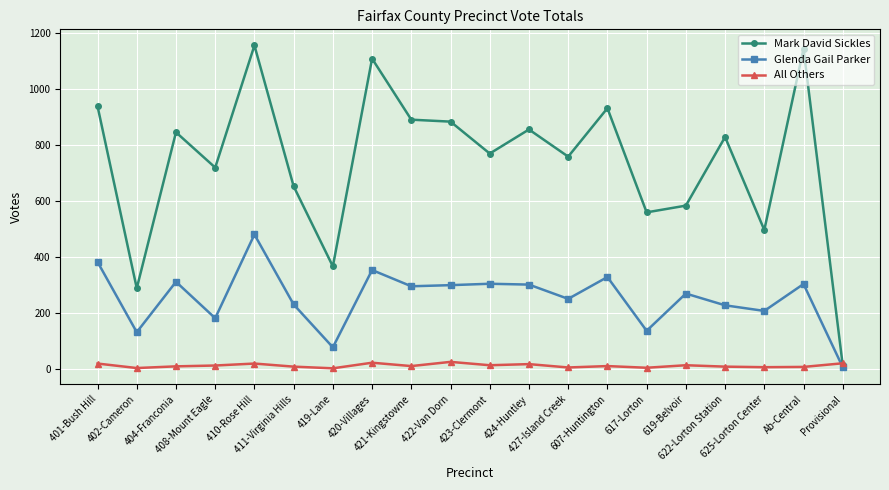

At which category is the sum across all series the highest?

410-Rose Hill